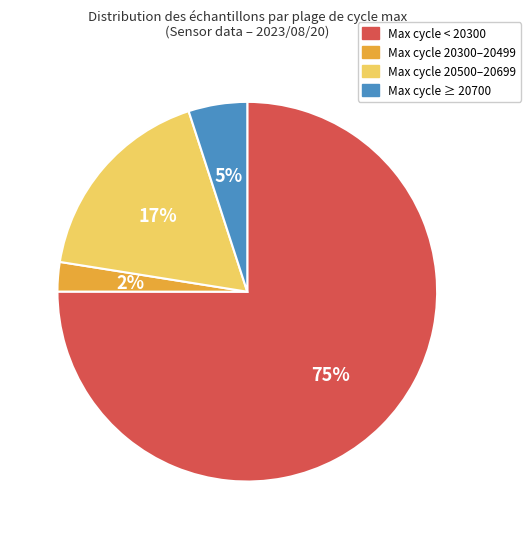

To the nearest percent, what is the average slice percentage?

25%